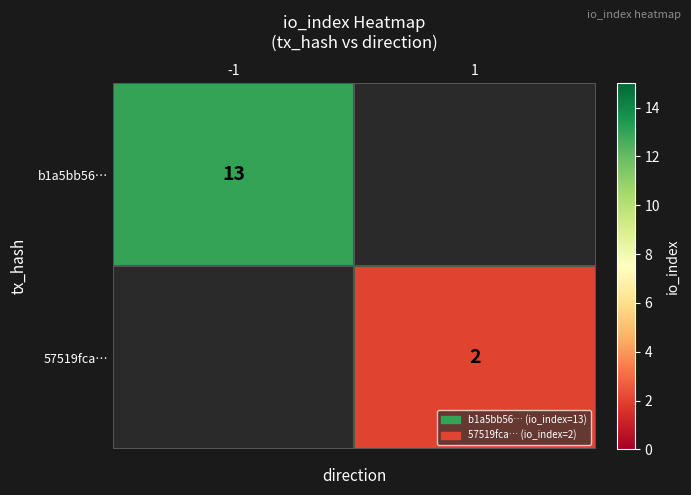

Is it true that 57519fca… equals 3 at 1?

False